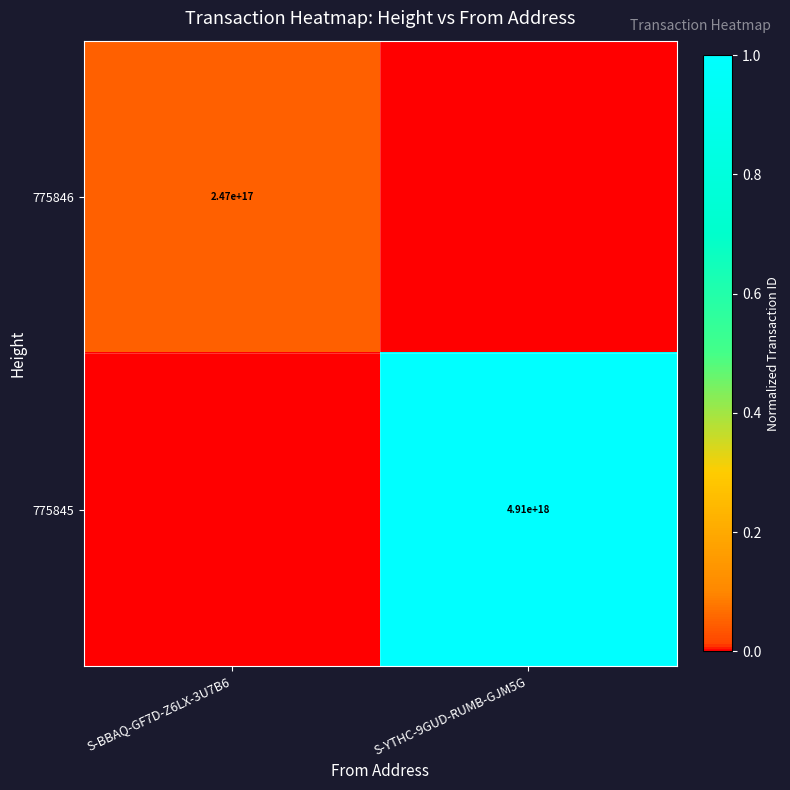

True or false: 775845 has a value of 1.7 at S-YTHC-9GUD-RUMB-GJM5G.

False